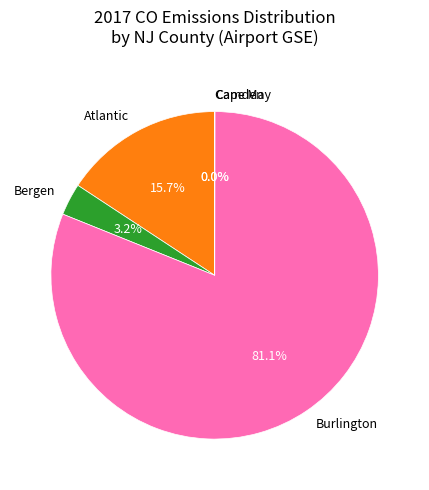

True or false: Burlington accounts for 81% of the total.

True